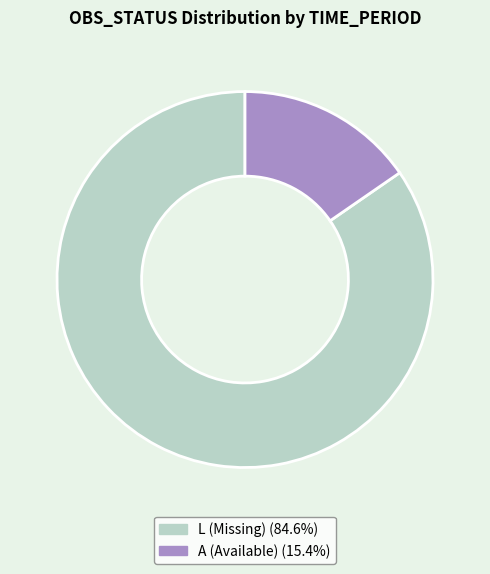

Is there a majority slice in this chart?

Yes